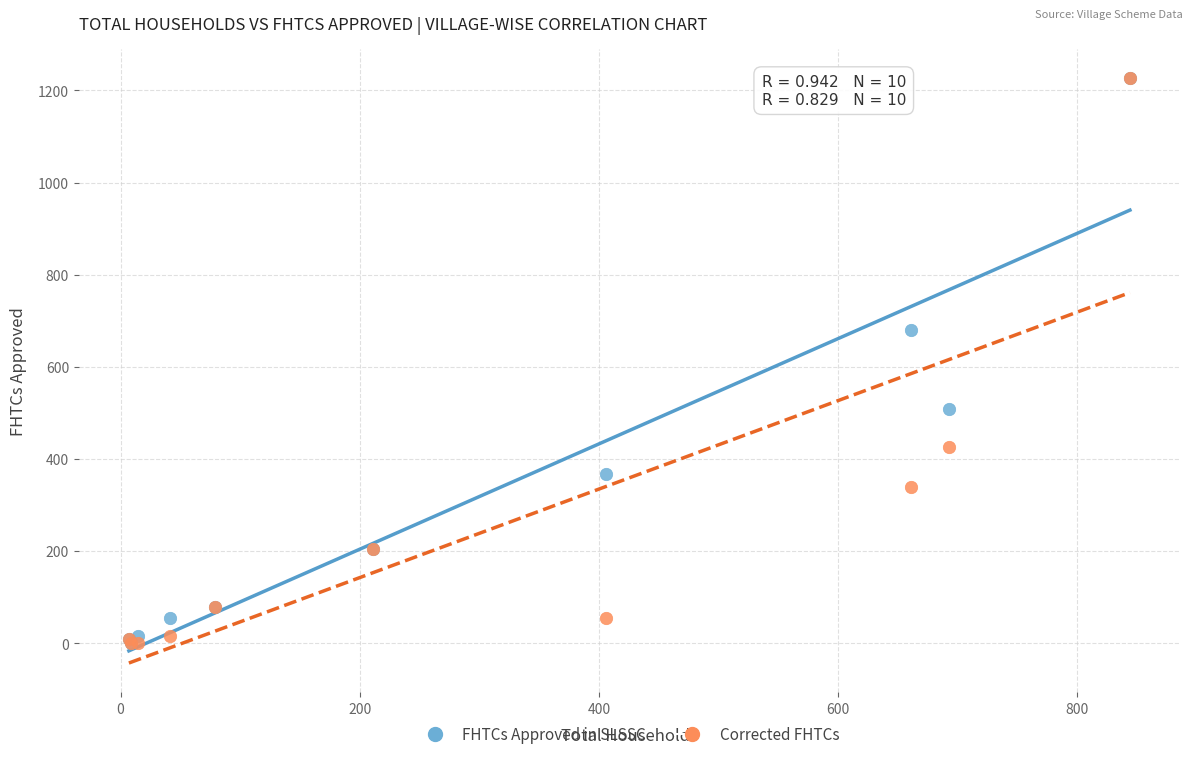

In the FHTCs Approved in SLSSC series, what Y value is closest to 613?

680